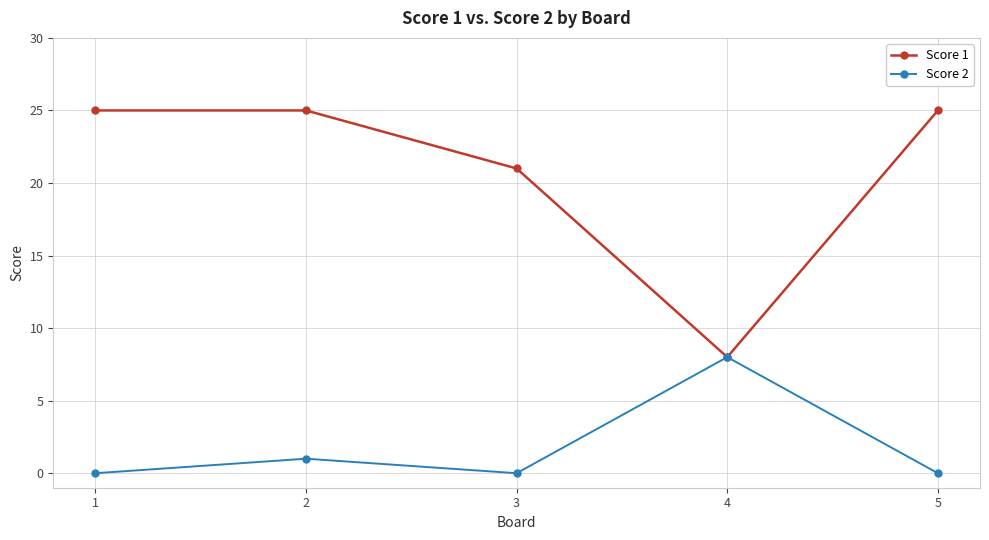

How many lines are shown in the chart?

2